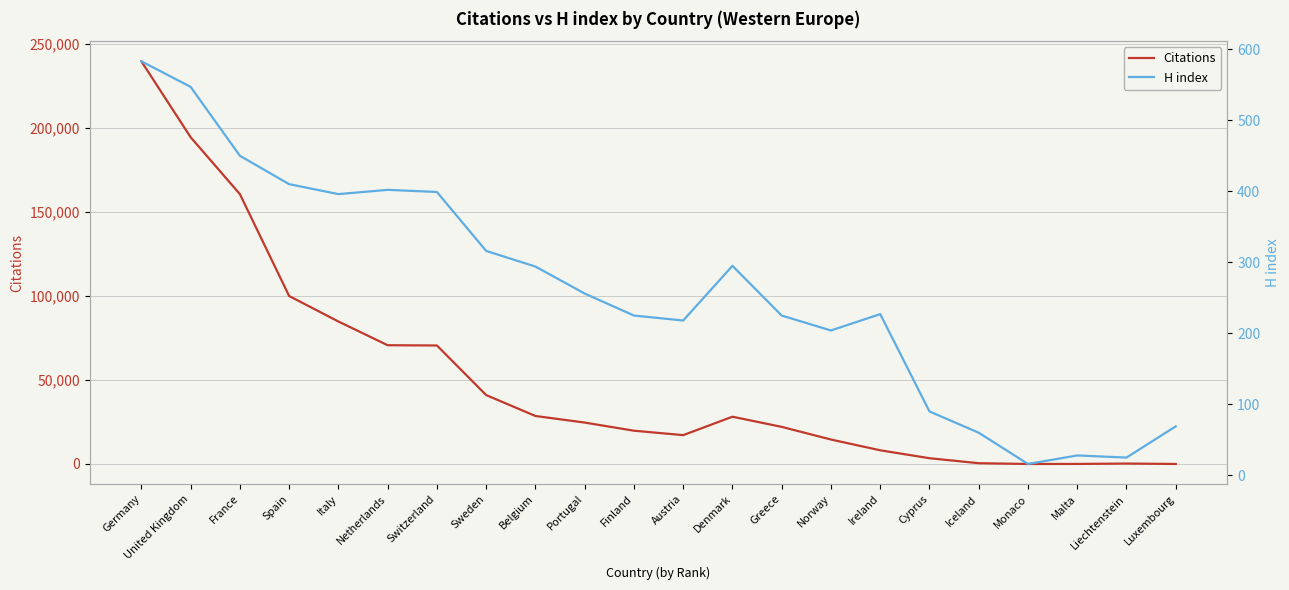

What is the difference between the second highest and second lowest values in the Citations series?

194423